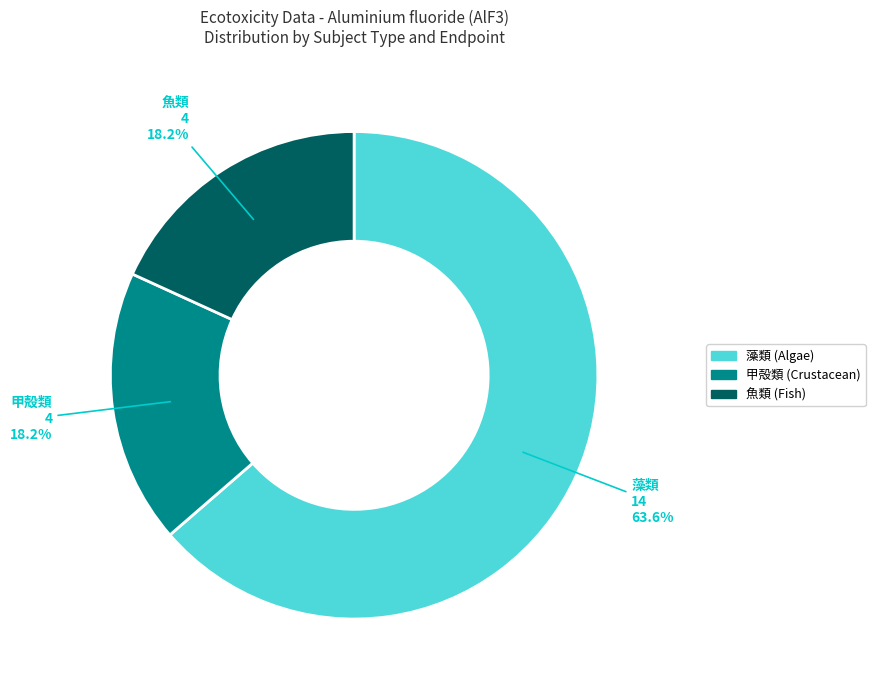

Is there a majority slice in this chart?

Yes